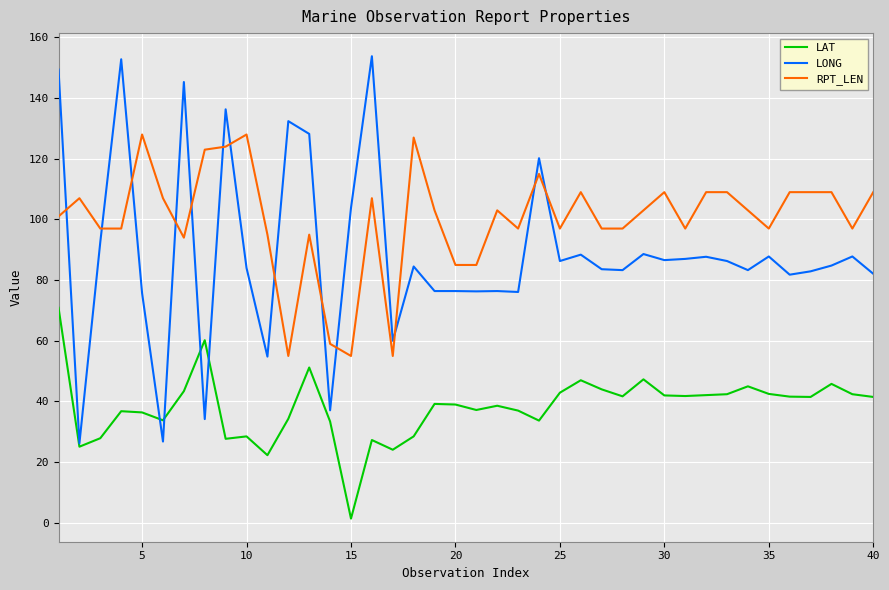

Which series has the largest total across all categories?

RPT_LEN